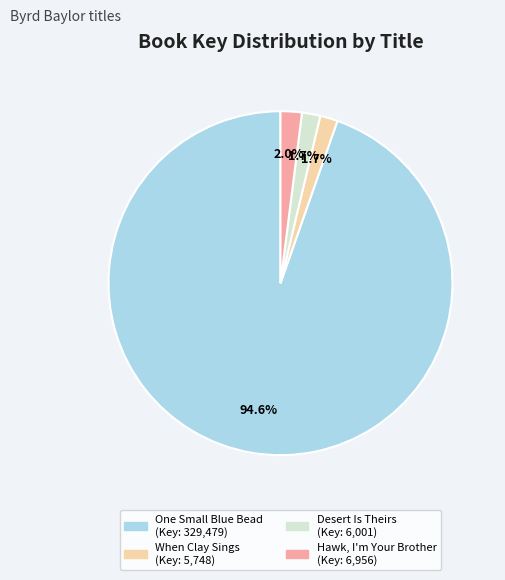

Count the number of slices in the pie.

4